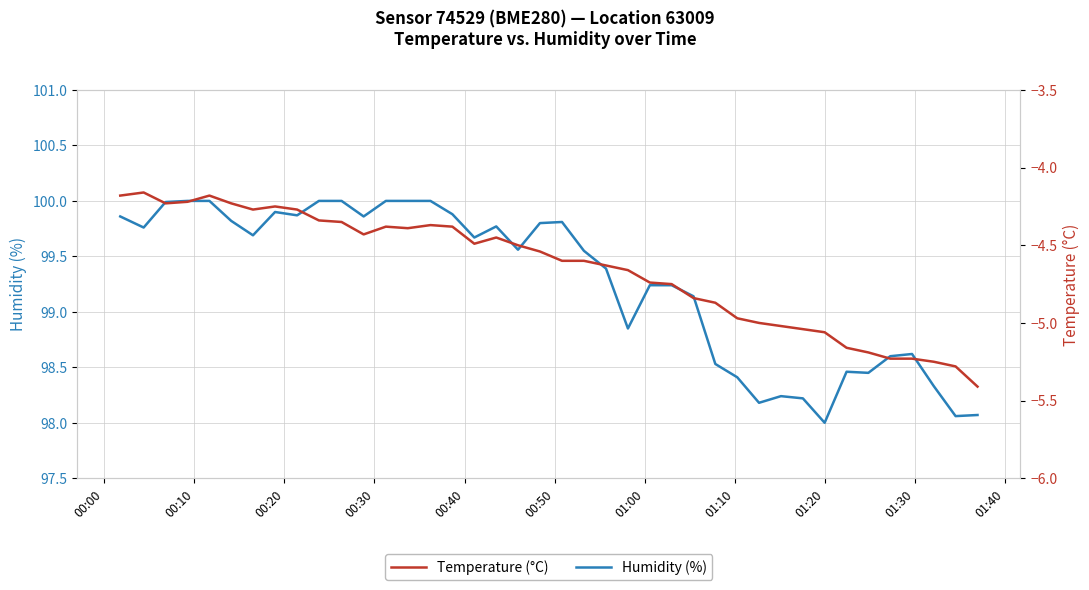

What is the lowest value of the Humidity (%) series?

98.0